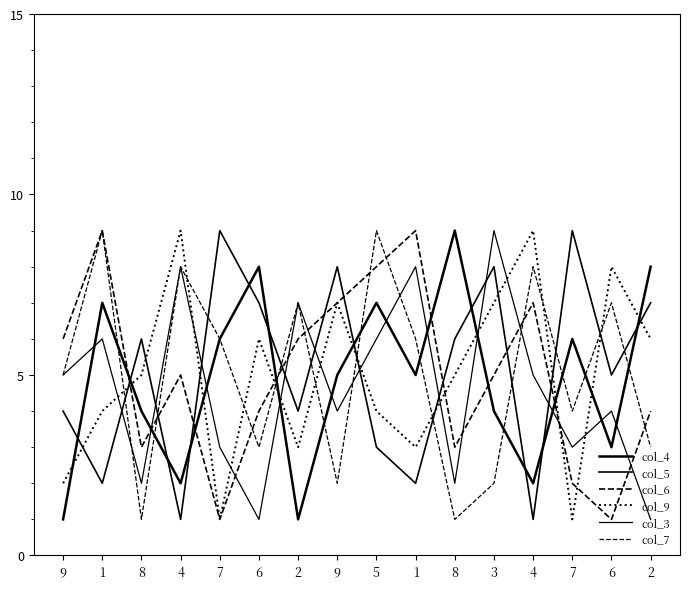

Which category has the lowest value across all series?

9